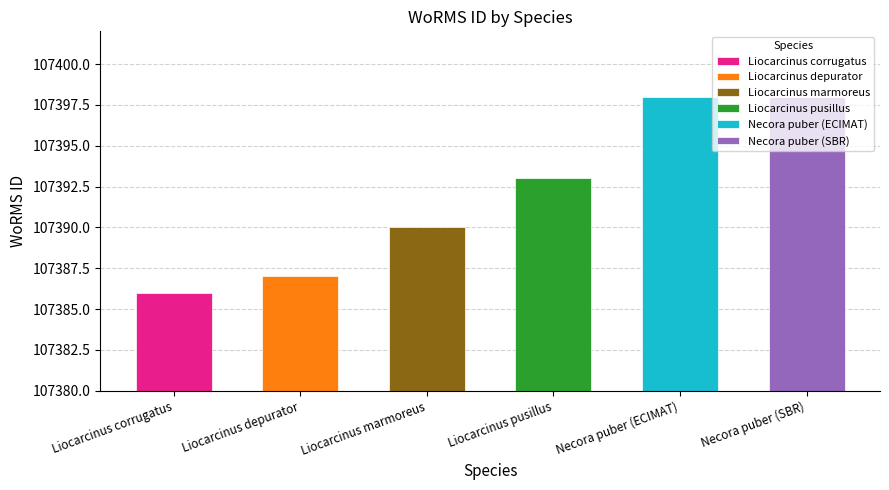

What is the approximate value at Necora puber (SBR)?

107398